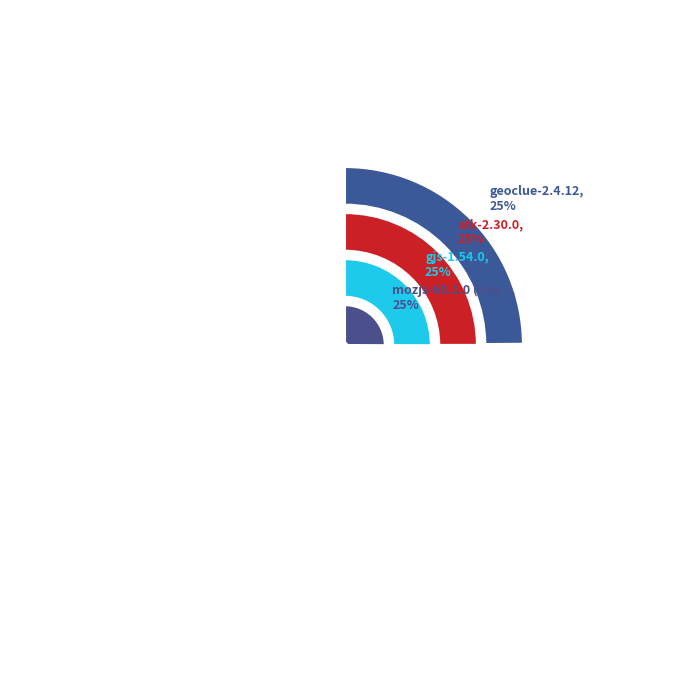

Combined, what portion of the pie is atk-2.30.0 and geoclue-2.4.12?

49.9%